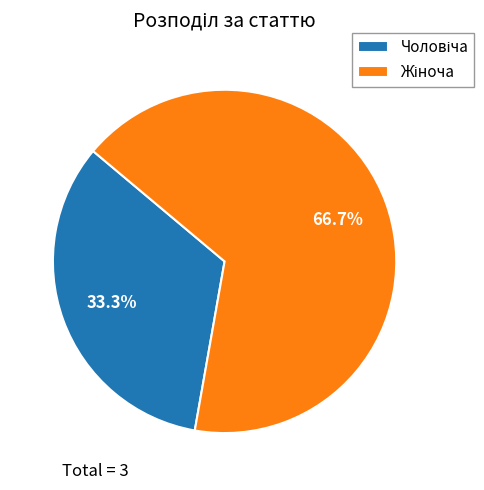

Is there any slice that represents more than half of the pie?

Yes